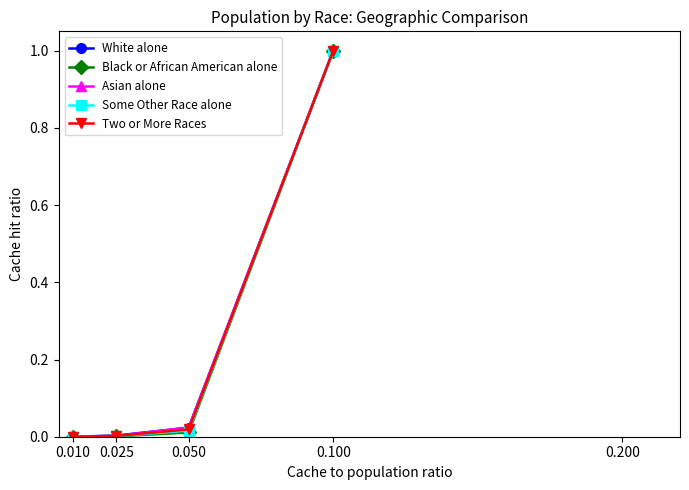

True or false: White alone has more than 2 points higher than both neighbors.

False